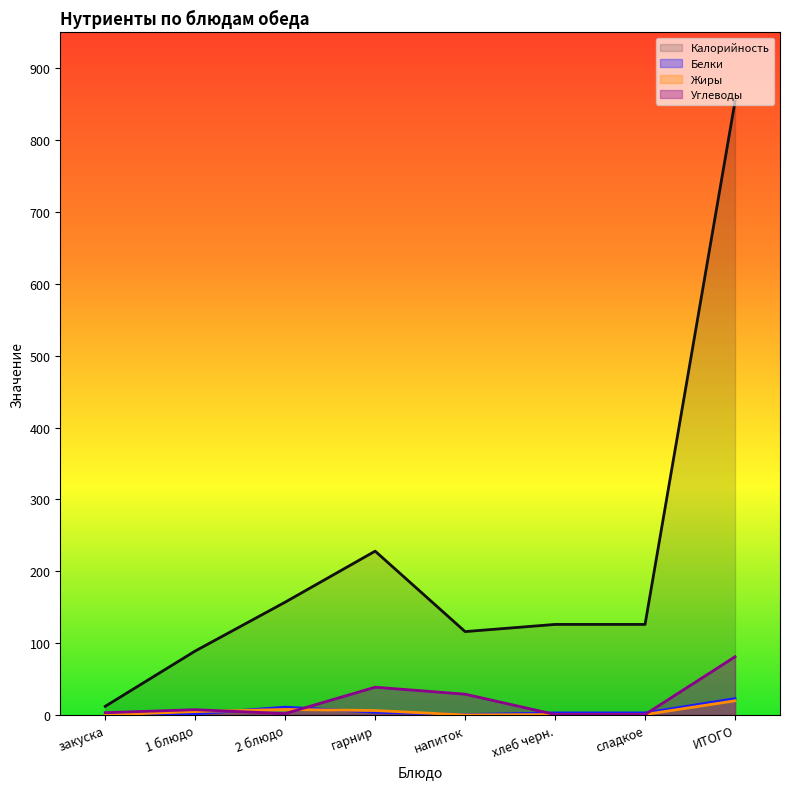

Does the chart display data point markers on the line(s)?

No